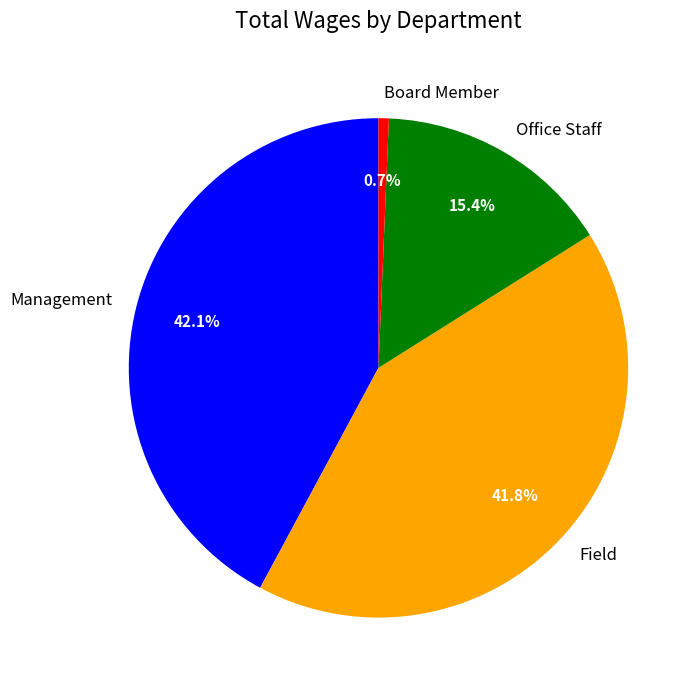

How much of the chart is everything except Management?

57.9%